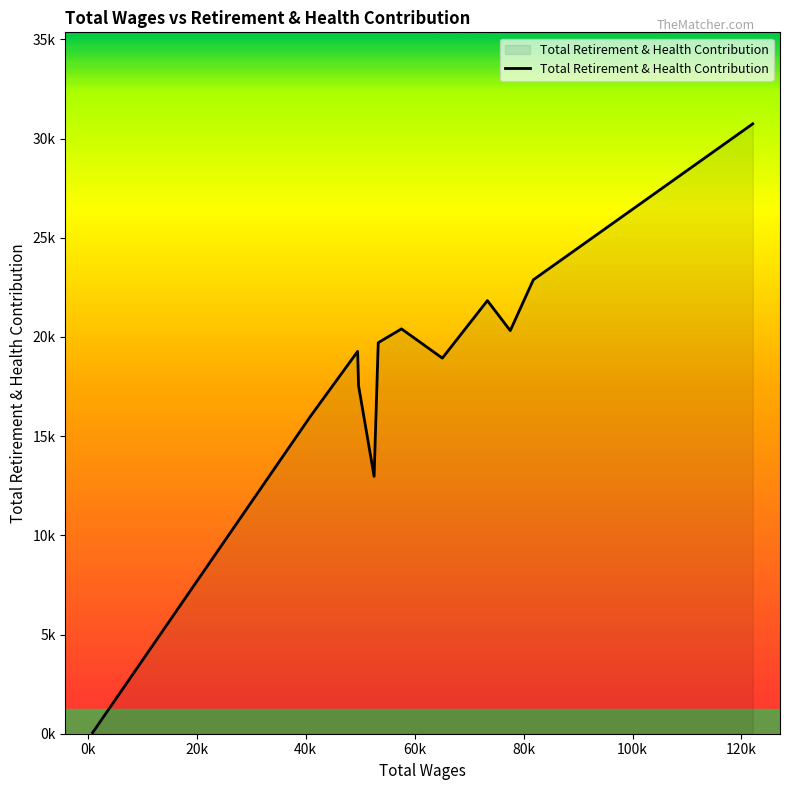

Does the chart have visible grid lines?

No